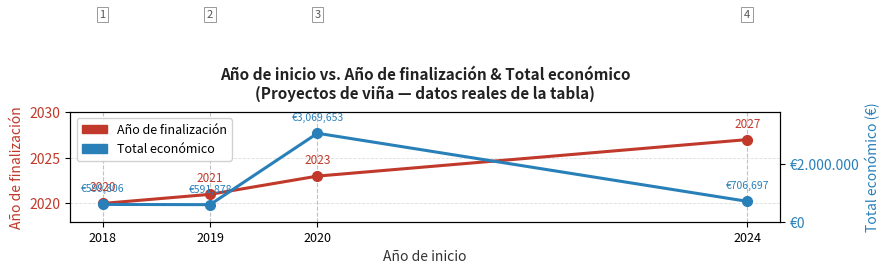

Is this an area chart (filled region under the line)?

No